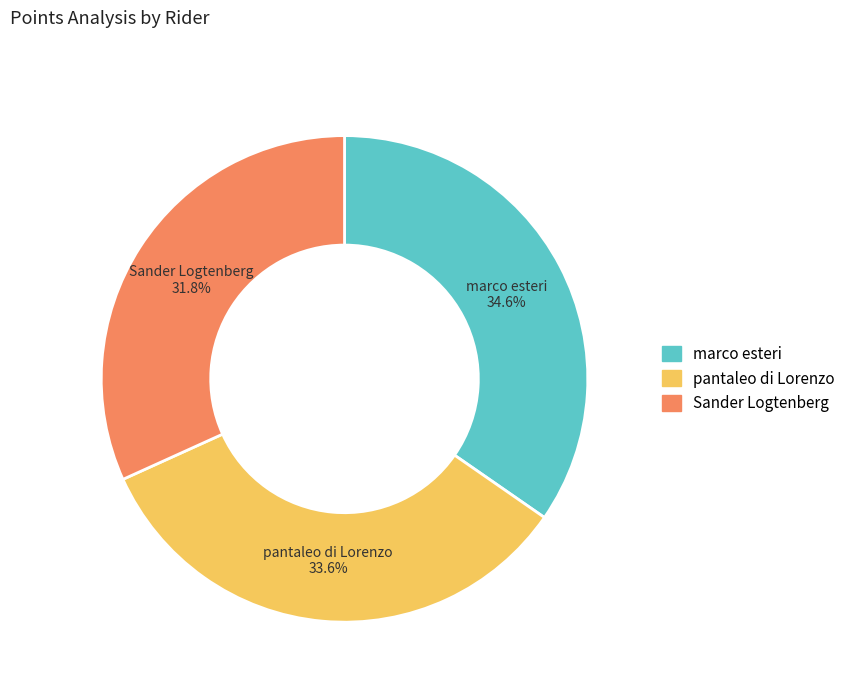

Which has a higher value, marco esteri or pantaleo di Lorenzo?

marco esteri